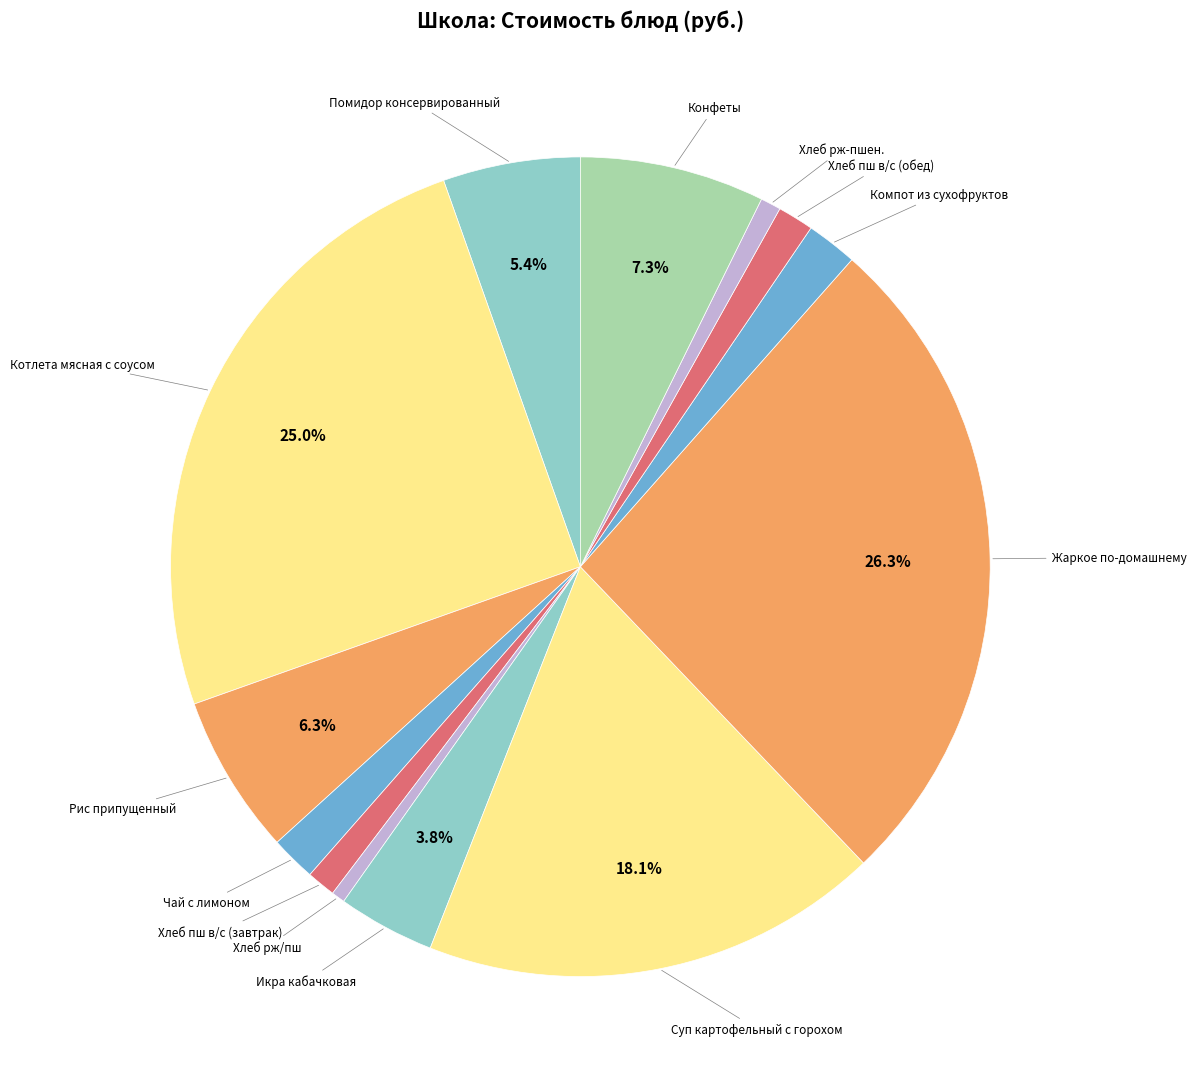

Count the number of slices in the pie.

13